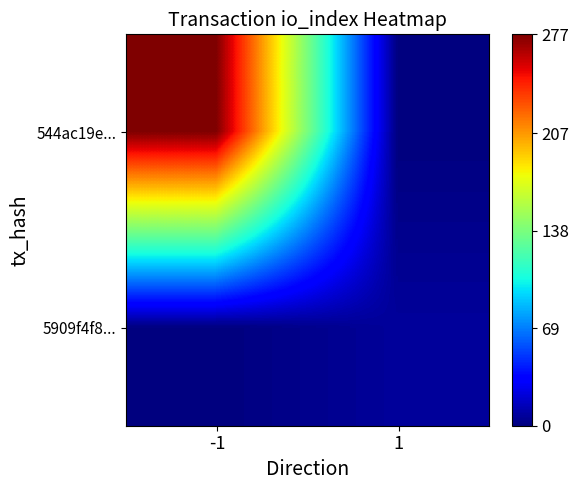

Between 1 and -1, which is larger?

-1